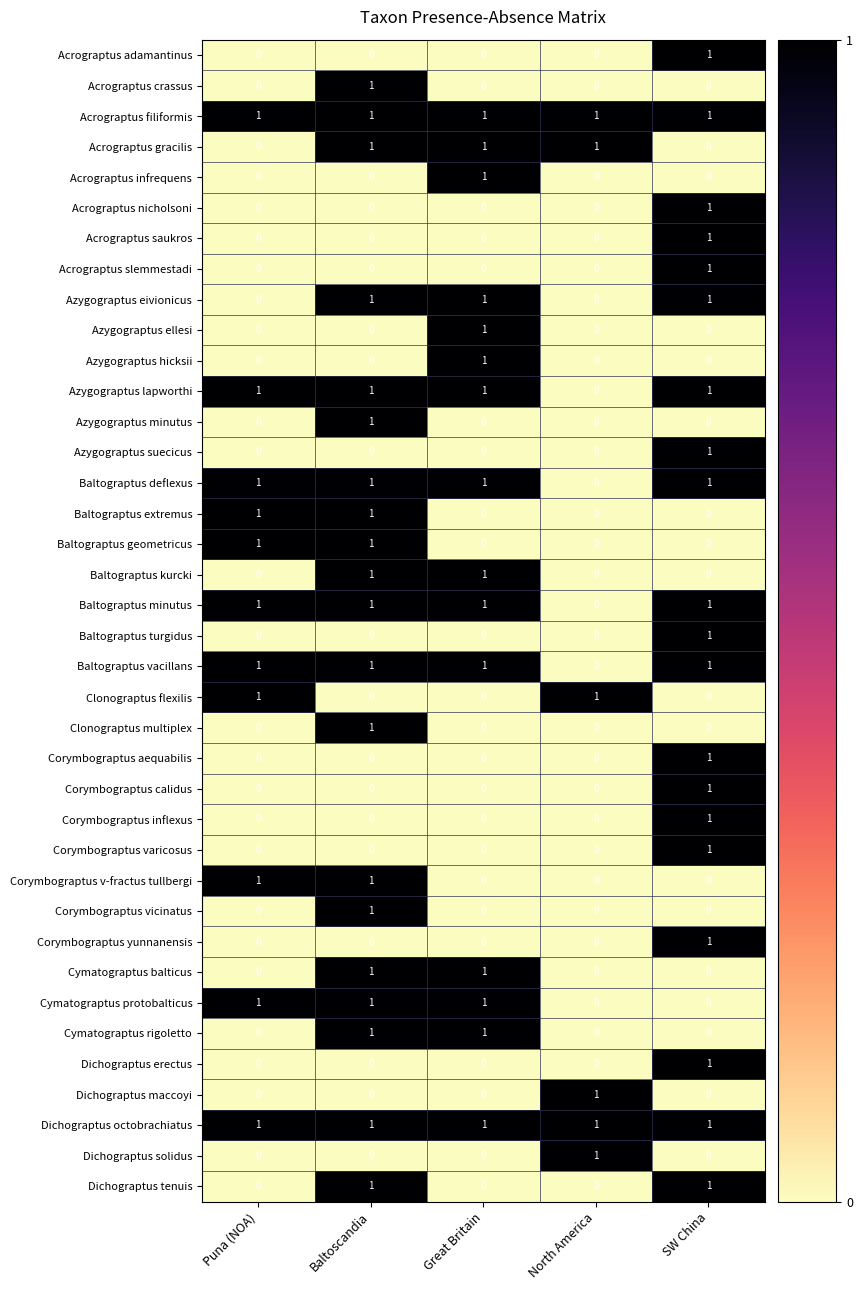

The Cymatograptus balticus series shows 0 at North America. True or false?

True